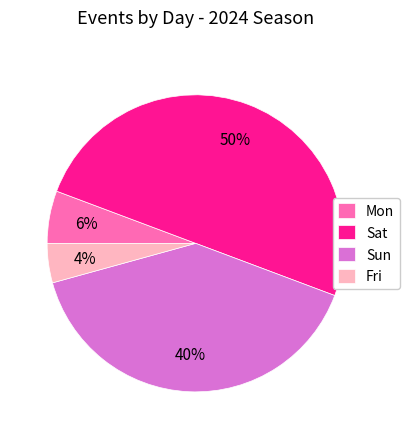

Count the number of slices in the pie.

4